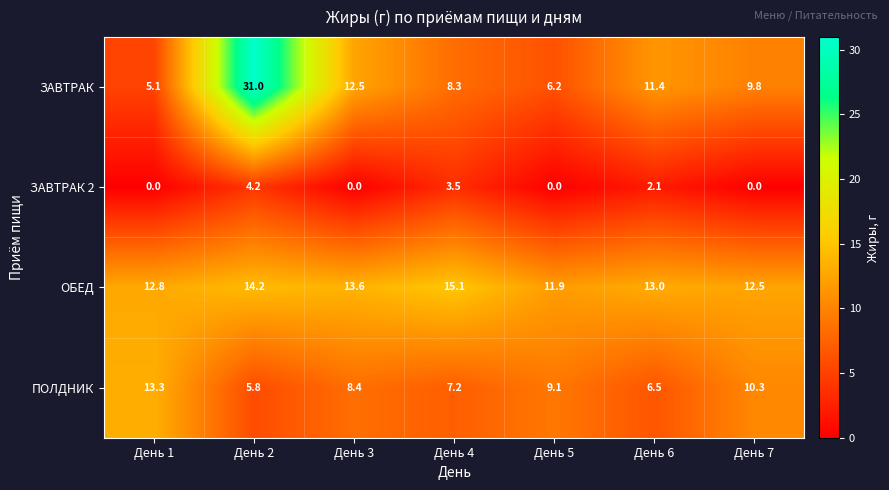

Where does the ЗАВТРАК series first go above 9?

День 2